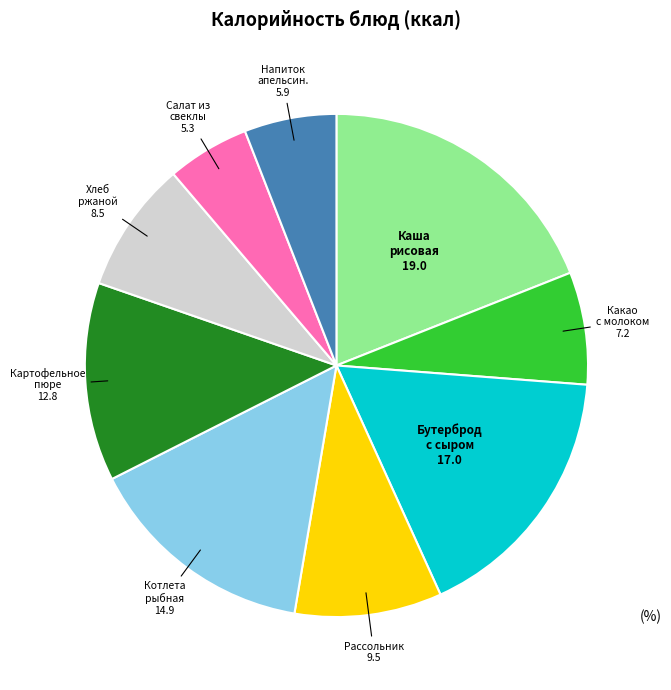

How many slices are in this pie chart?

9